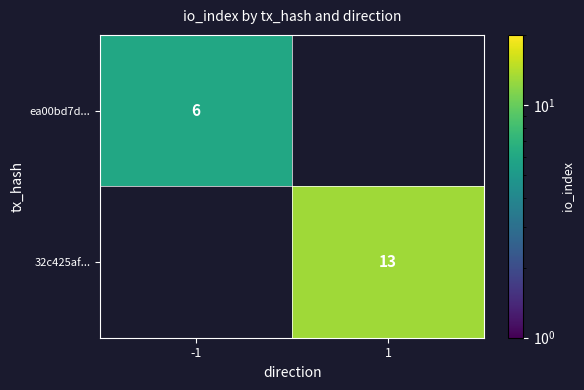

The value of ea00bd7d... at -1 is 9.3. True or false?

False